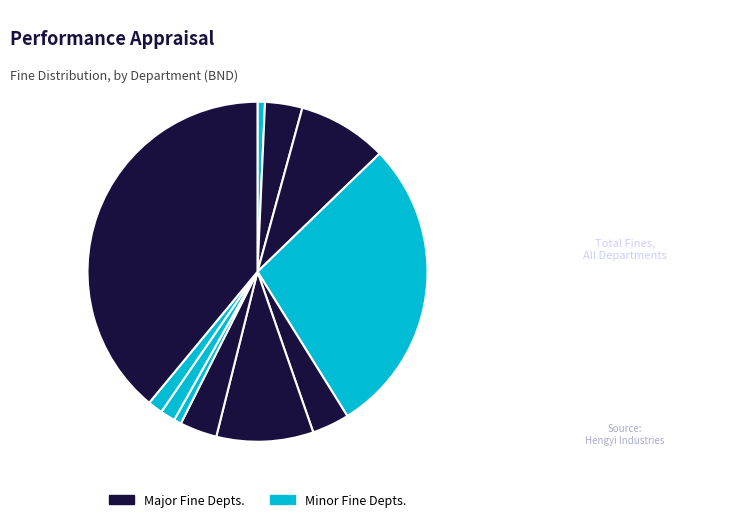

How many slices are in this pie chart?

11